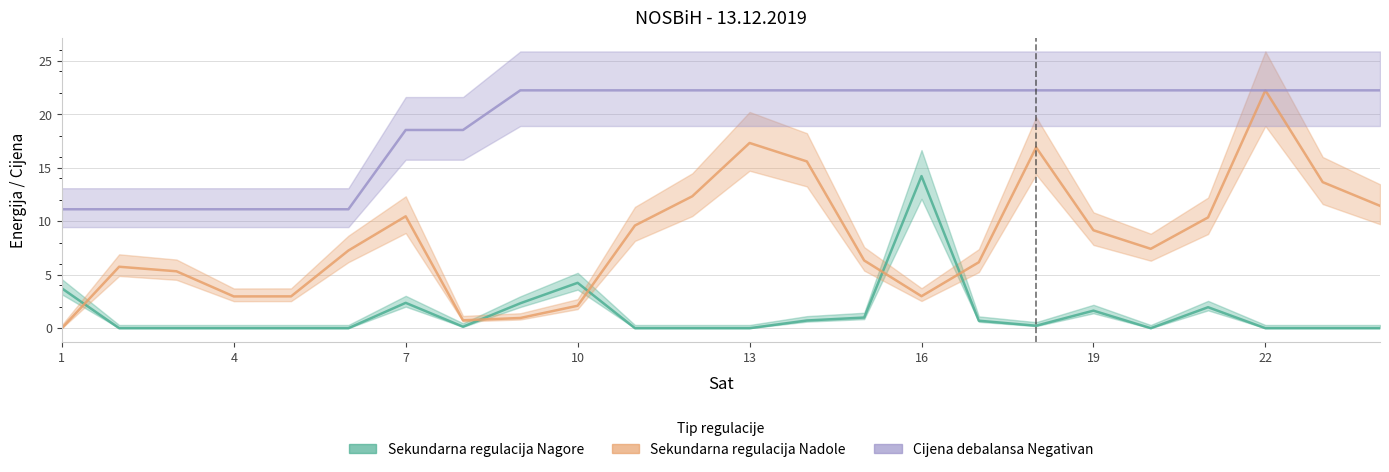

What is the average value of the Sekundarna regulacija Nadole series?

8.3